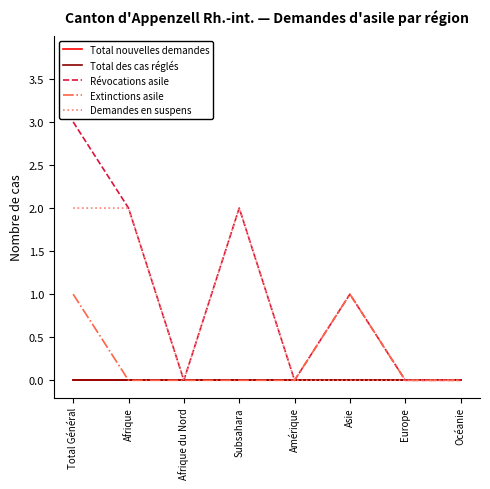

What is the label of the 5th point from the right?

Subsahara